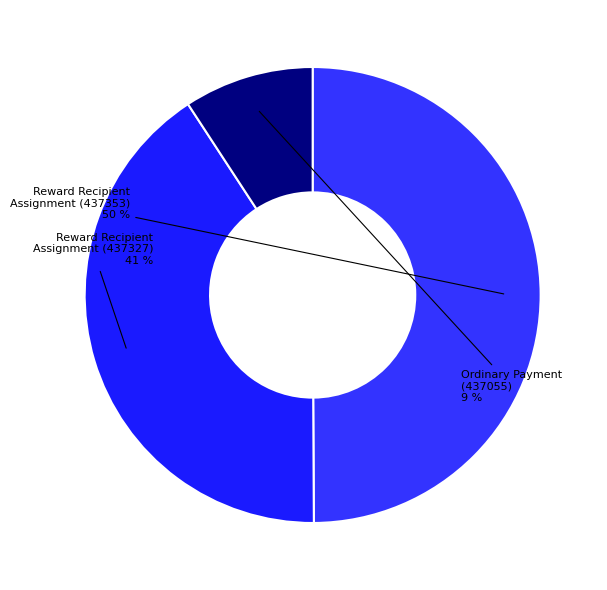

Which slice is the smallest?

Ordinary Payment (437055)